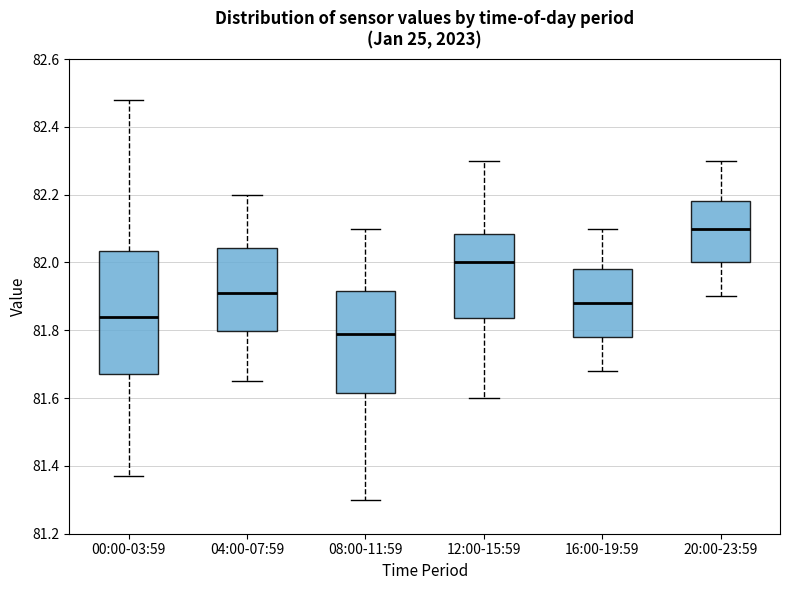

Which box is the tallest, from its lower edge to its upper edge?

00:00-03:59